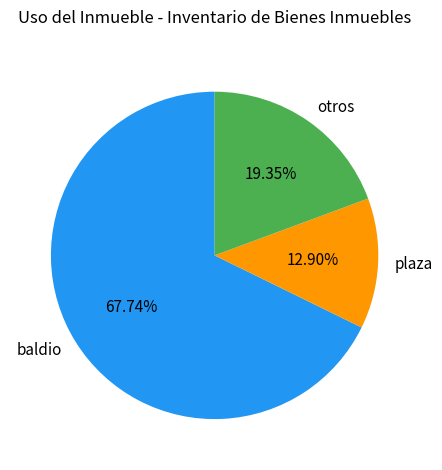

How many segments does this pie chart have?

3